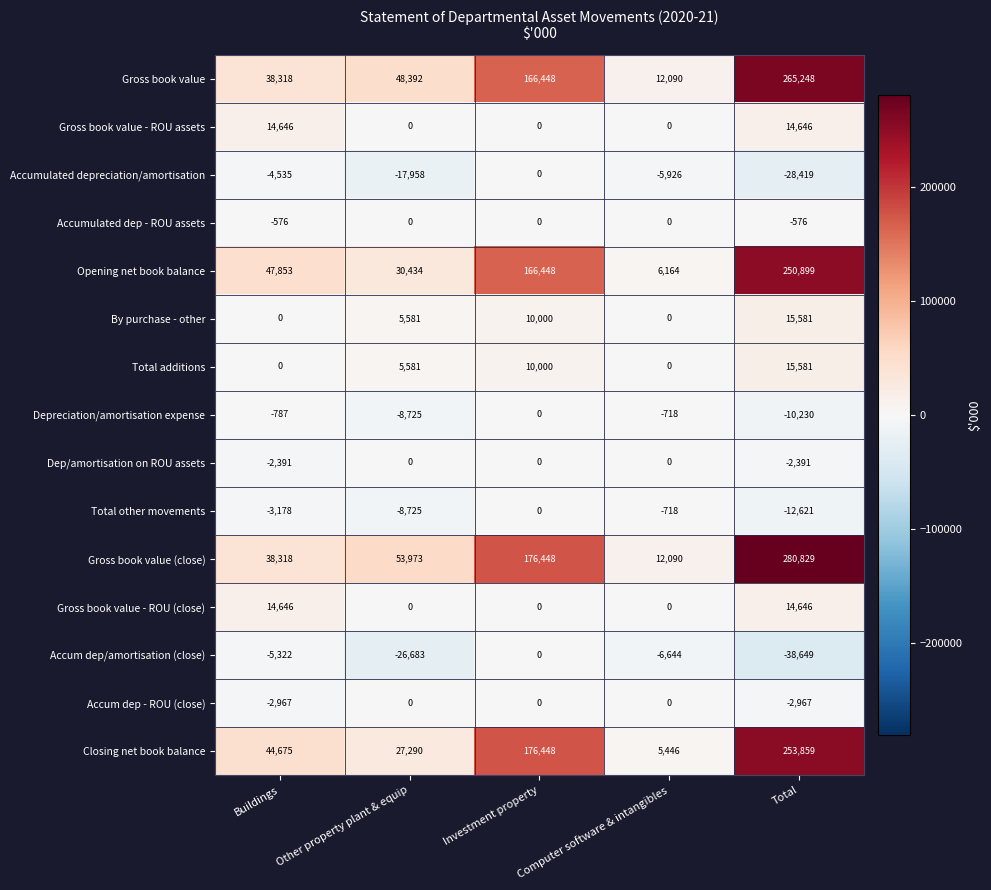

At which label is Total additions closest to 7790?

Other property plant & equip